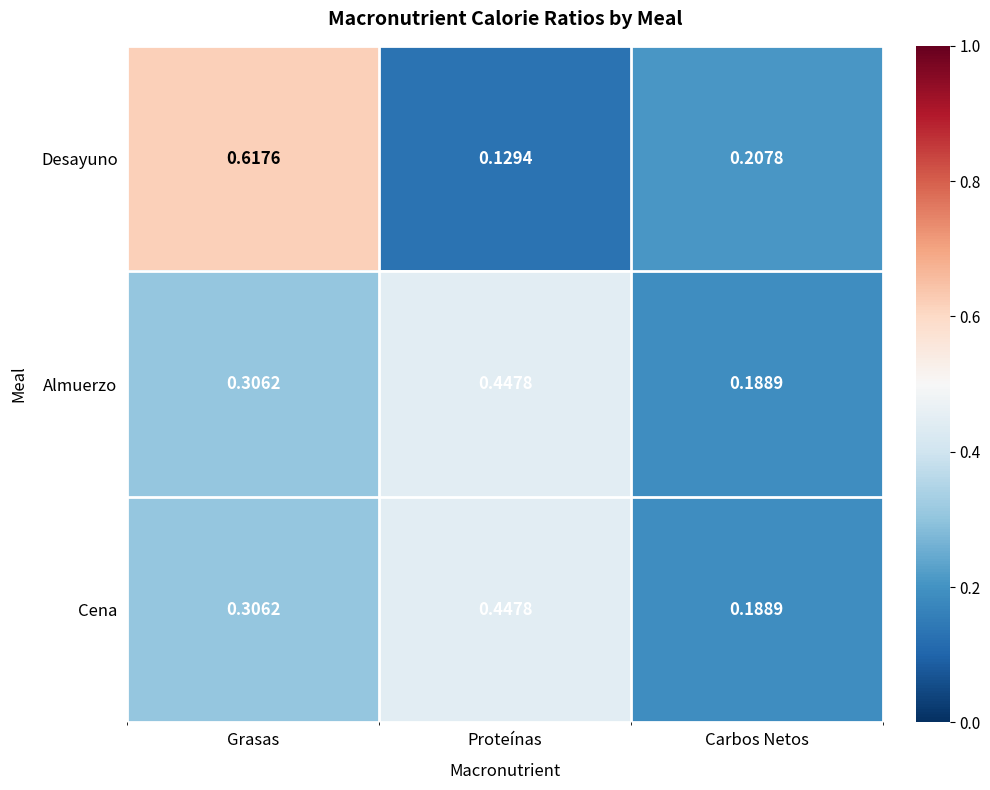

At which label is Cena closest to 0?

Carbos Netos